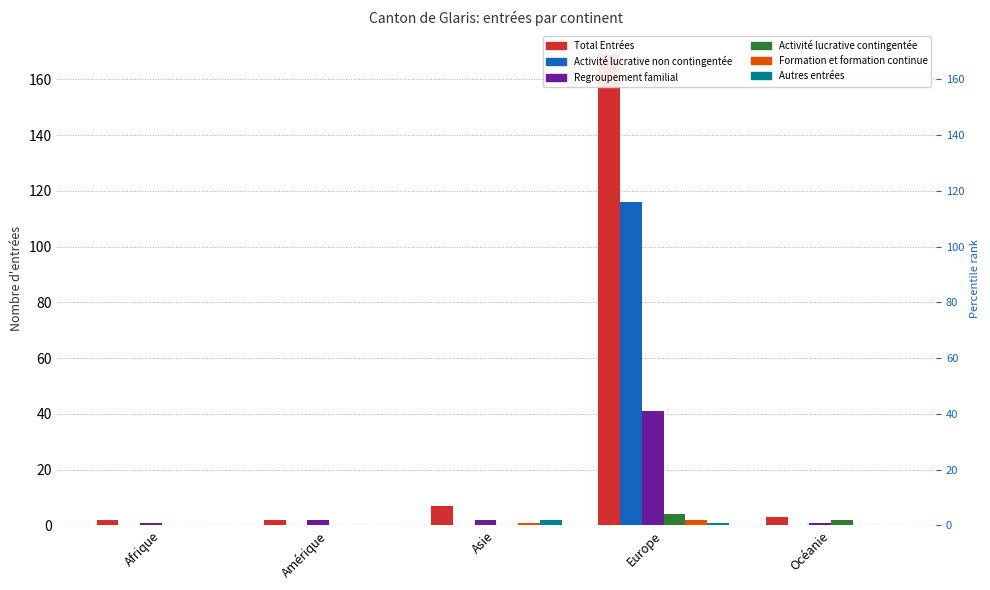

How many bars are there in each group?

6